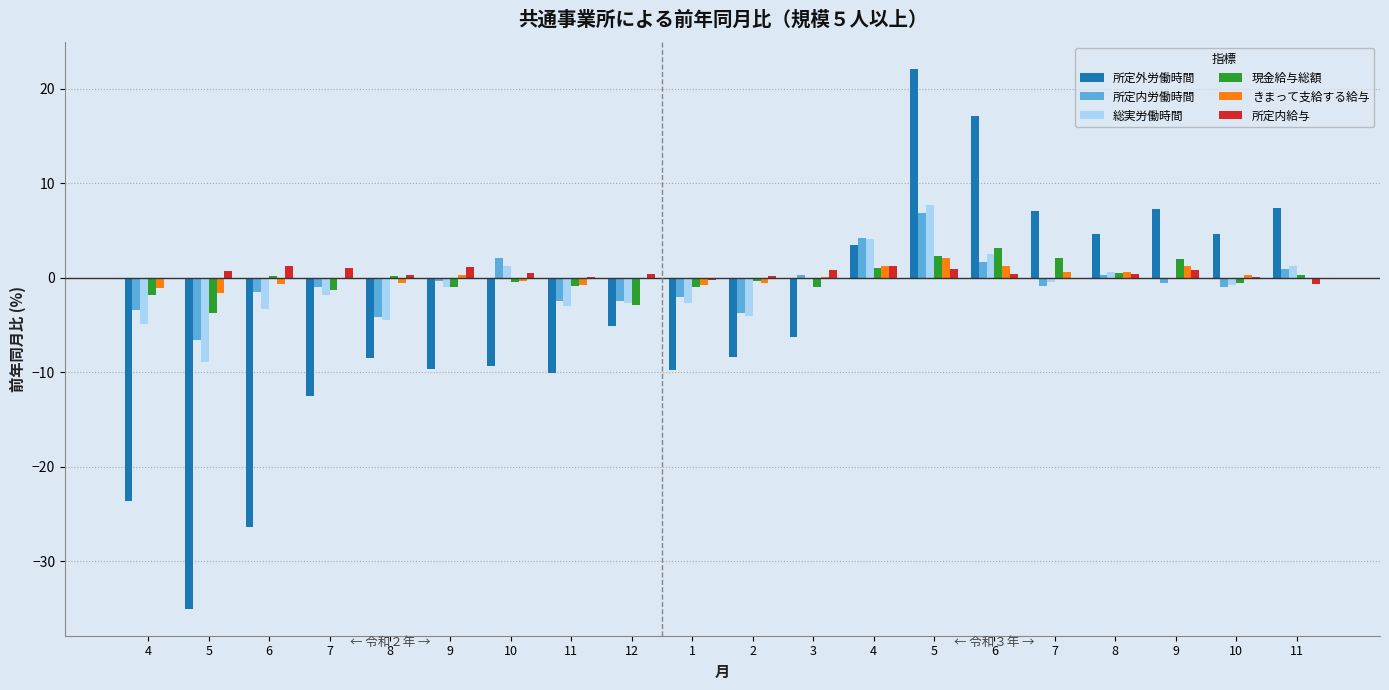

Where does the 所定内給与 series first go above 0?

5